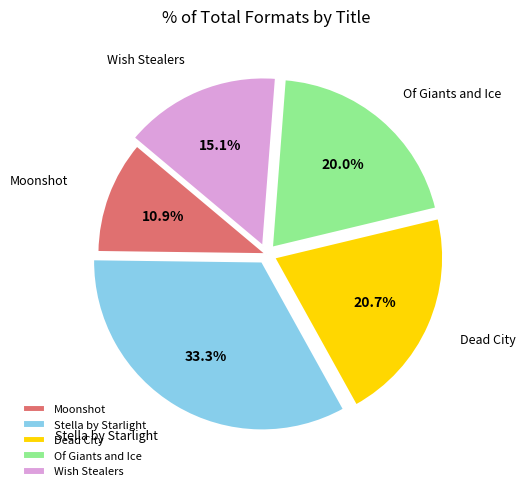

Is there a majority slice in this chart?

No